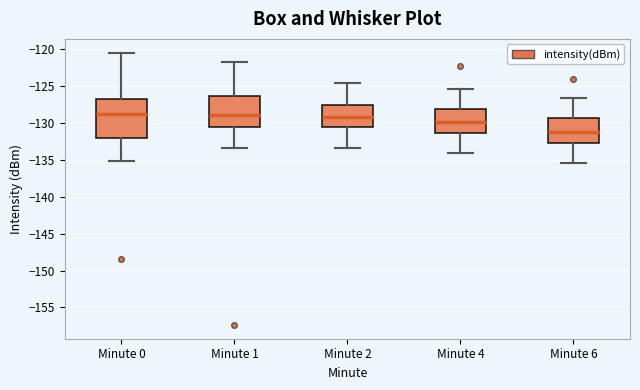

Reading left to right, transcribe this box plot: for each box, give where its median line is, the range the box spans, and where its two whiskers end, as read against the y-axis. The values are not printed on the chart, so give them approximately, as read against the axis.

Minute 0: median -128.5, box -132.0 to -126.5, whiskers -135.0 to -120.5
Minute 1: median -129.0, box -130.5 to -126.5, whiskers -133.5 to -121.5
Minute 2: median -129.0, box -130.5 to -127.5, whiskers -133.5 to -124.5
Minute 4: median -130.0, box -131.5 to -128.0, whiskers -134.0 to -125.5
Minute 6: median -131.0, box -132.5 to -129.5, whiskers -135.5 to -126.5